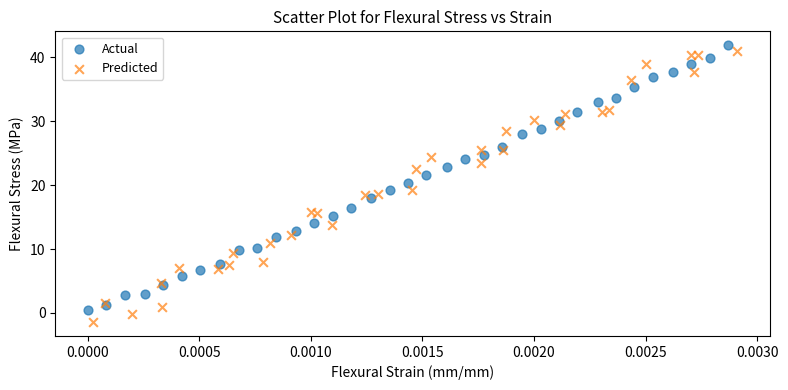

What are all the series names shown in the legend?

Actual, Predicted